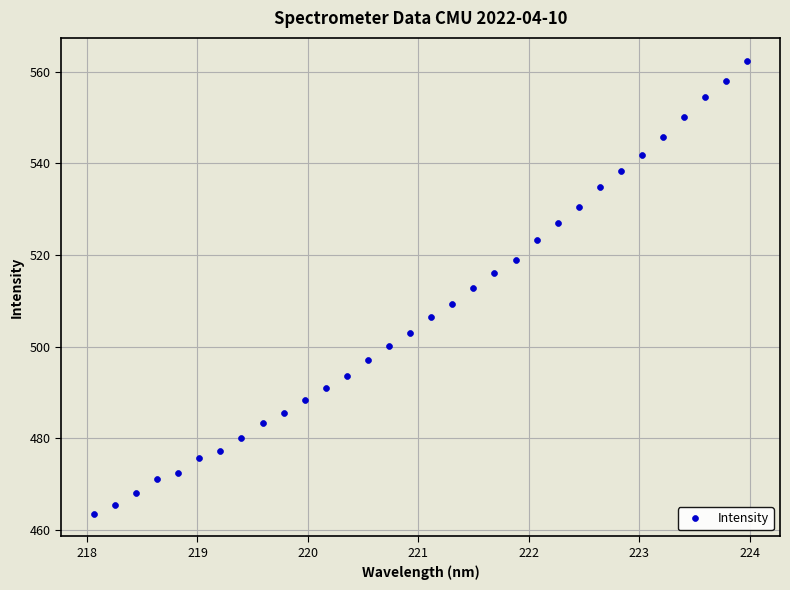

What is the range of Y values (max minus min)?

98.9